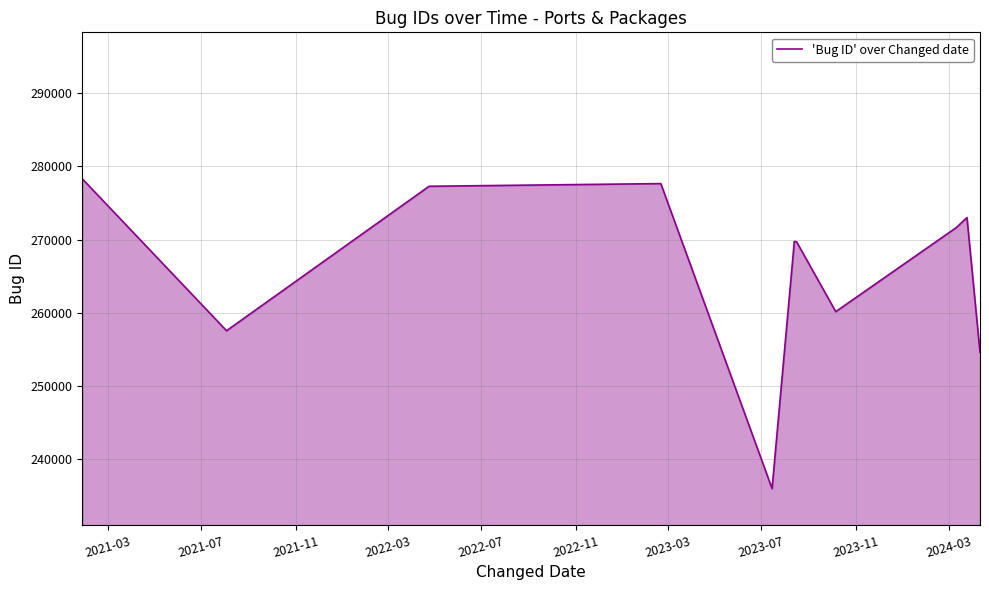

How many interior local valleys (lower than both neighbors) does the data have?

3